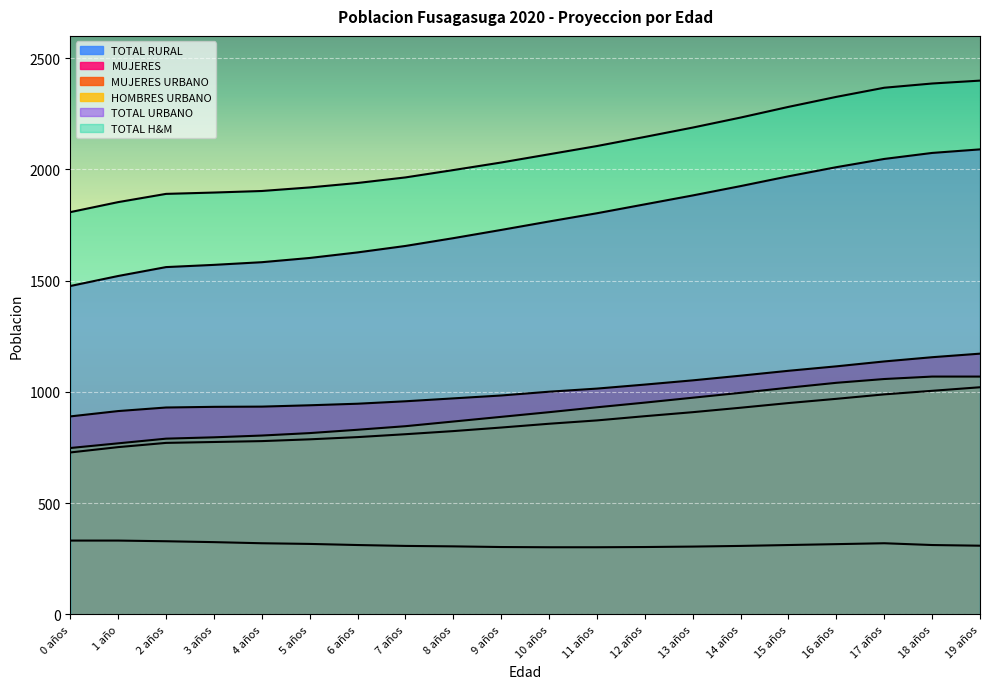

Reading left to right, list all the values displayed in this chart.

TOTAL URBANO: 1476	1521	1561	1571	1583	1602	1627	1656	1691	1728	1766	1803	1843	1883	1925	1969	2010	2047	2074	2090
TOTAL H&M: 1808	1853	1890	1896	1903	1919	1939	1964	1997	2031	2068	2105	2146	2188	2233	2281	2326	2367	2386	2399
MUJERES URBANO: 728	752	771	775	779	787	797	810	824	840	857	872	891	909	929	950	969	989	1005	1021
HOMBRES URBANO: 748	769	790	796	804	815	830	846	867	888	909	931	952	974	996	1019	1041	1058	1069	1069
MUJERES: 890	914	930	933	934	940	947	958	971	984	1001	1015	1033	1052	1073	1095	1115	1137	1156	1172
TOTAL RURAL: 332	332	329	325	320	317	312	308	306	303	302	302	303	305	308	312	316	320	312	309